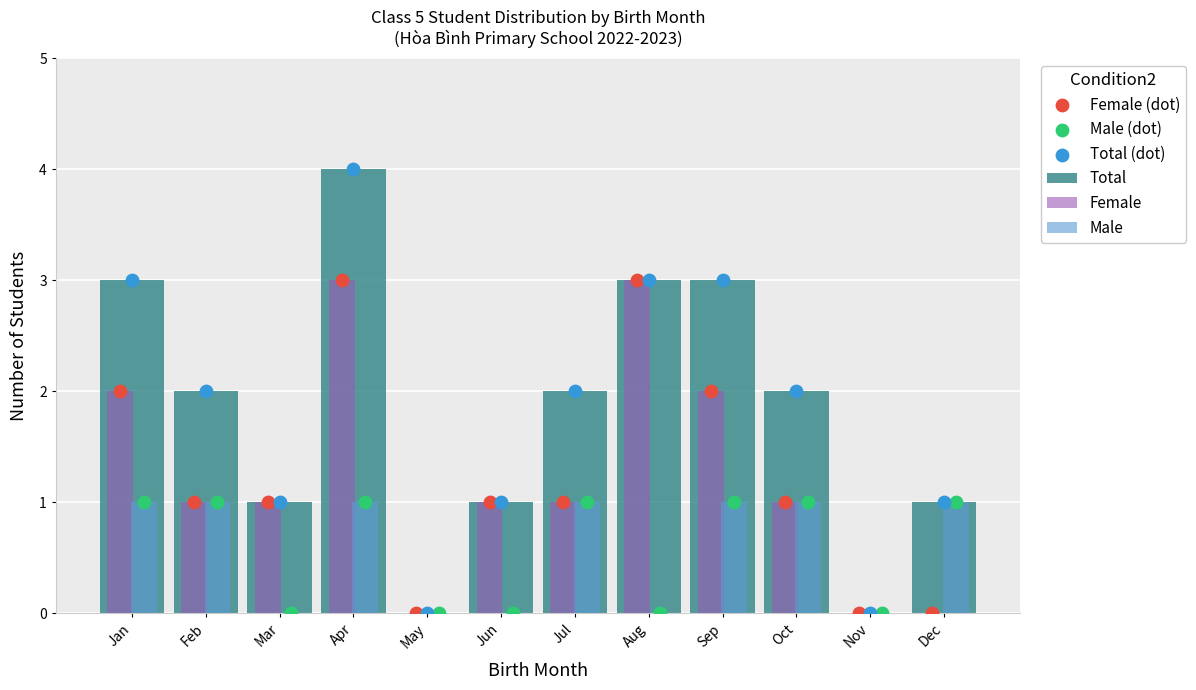

Which series has the widest spread of Y values?

Total